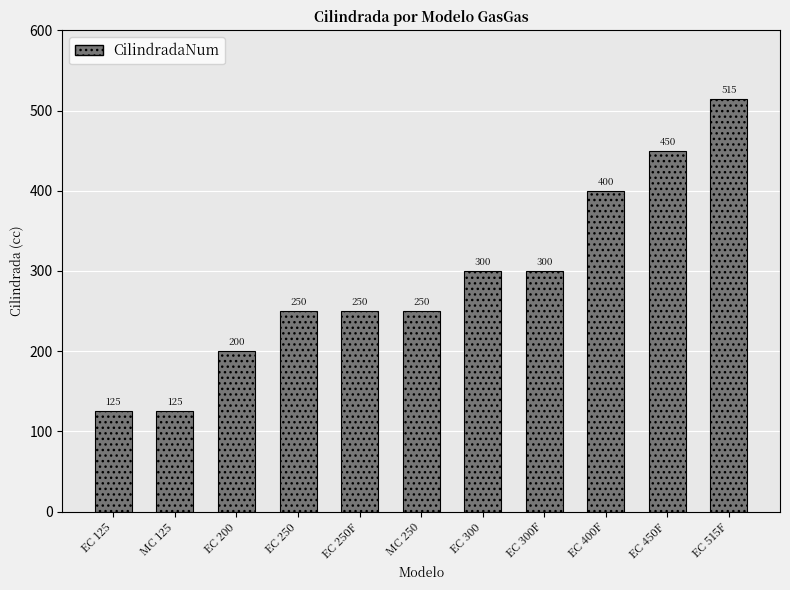

How many bars are there in total?

11